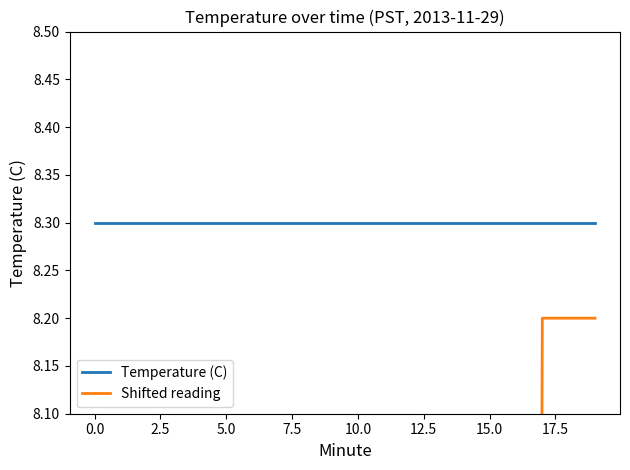

Which series changed the most between 2.5 and 19?

Shifted reading